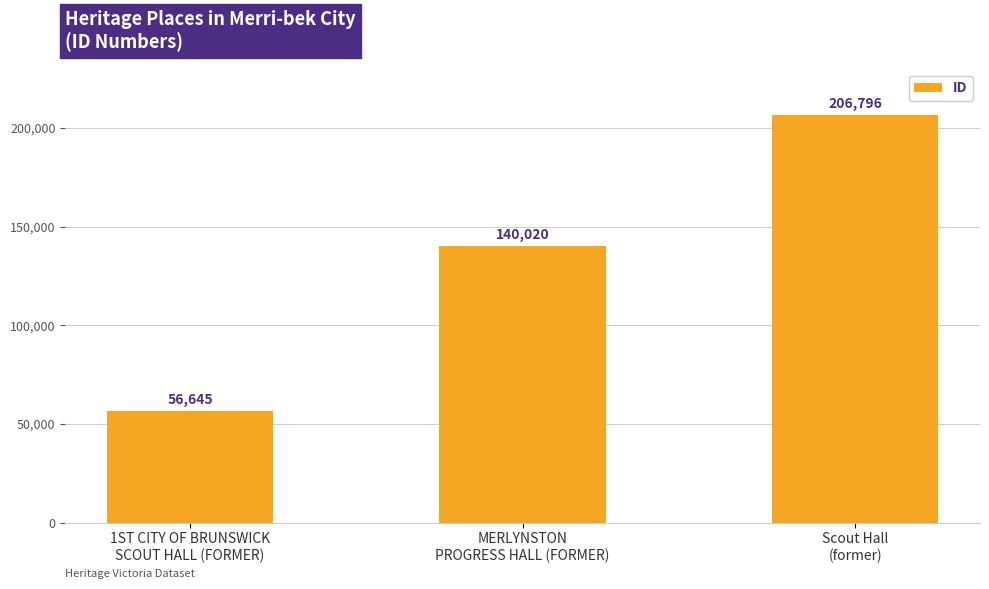

What is the change in value from 1ST CITY OF BRUNSWICK
SCOUT HALL (FORMER) to Scout Hall
(former)?

+150151